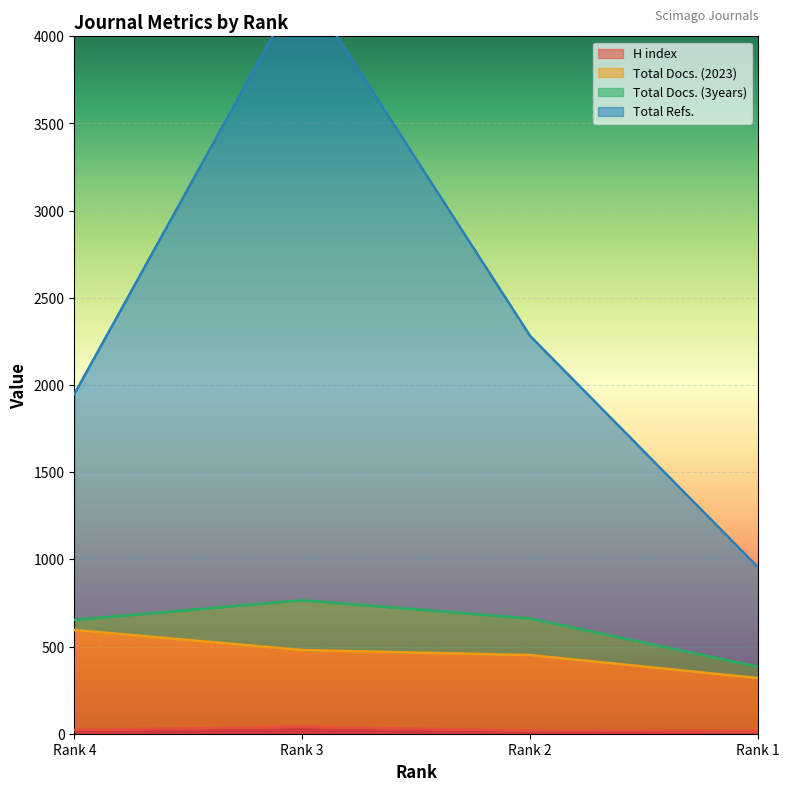

In H index, how many points are higher than both neighbors (excluding endpoints)?

1